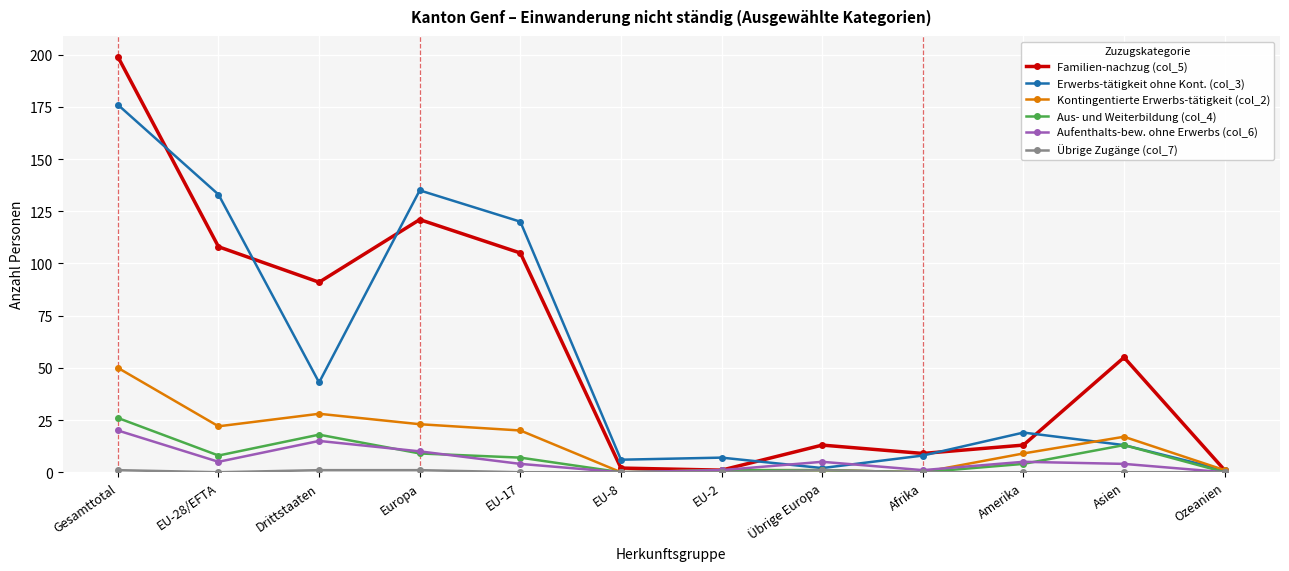

At which label is Aus- und Weiterbildung (col_4) closest to 13?

Asien